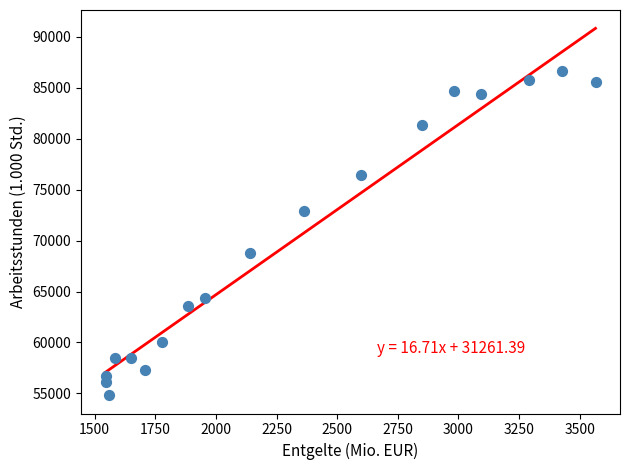

What is the range of X values (max minus min)?

2020